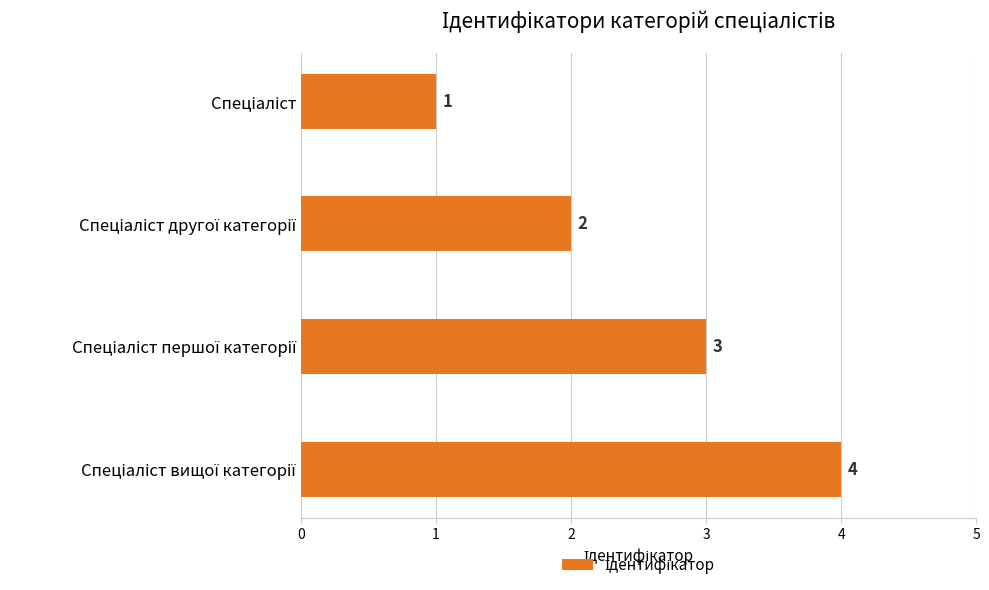

What is the maximum value shown in the chart?

4